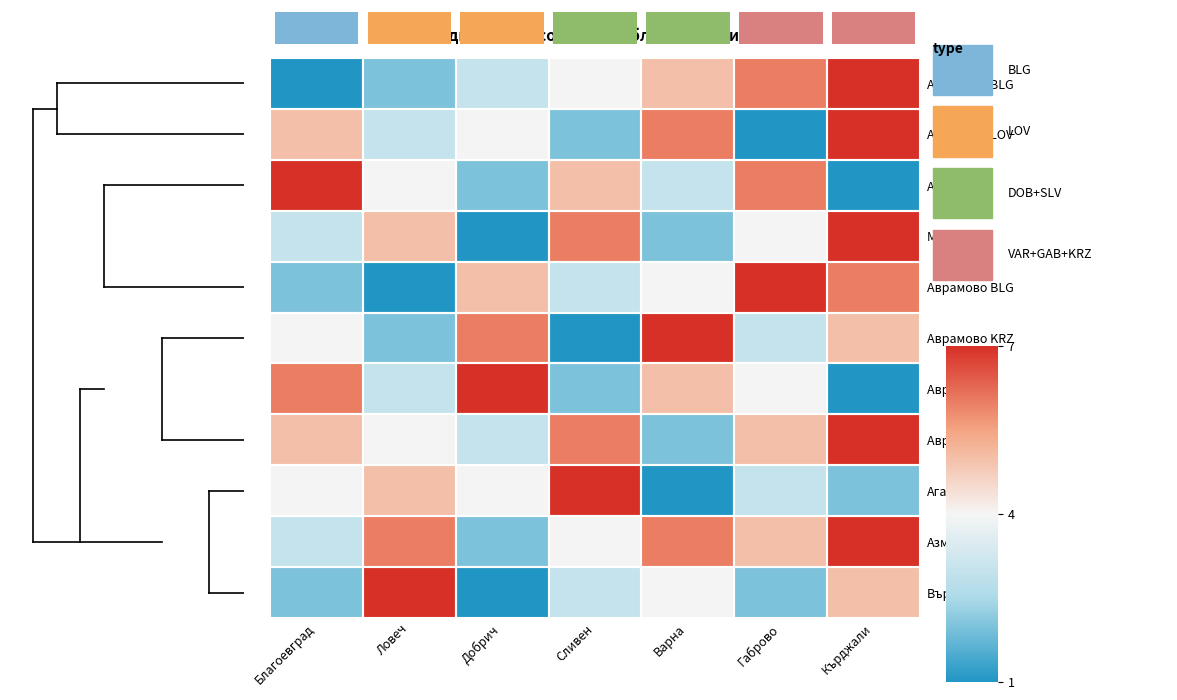

List the series in order of their peak value, highest first.

Абланица BLG, Абланица LOV, Абрит, Мокрен, Аврамово BLG, Аврамово KRZ, Аврен VAR, Аврен KRZ, Агатово, Азманите, Върбен